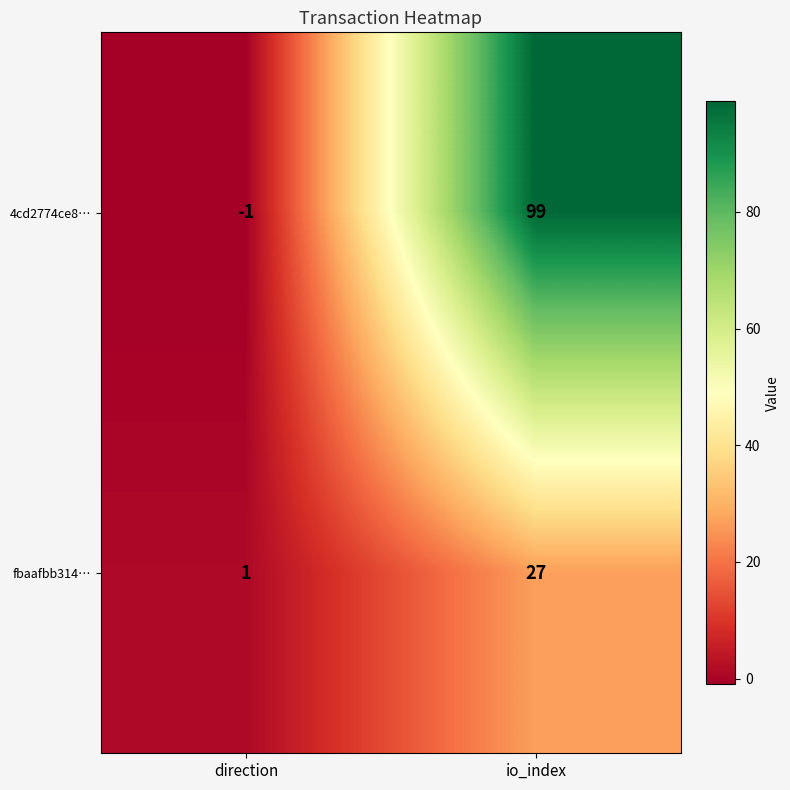

At how many categories does at least one series exceed 14?

1